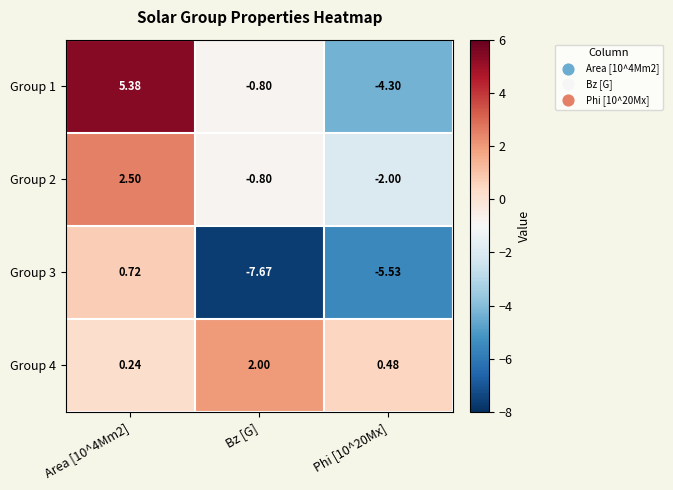

Is the value of Group 3 at Phi [10^20Mx] greater than the value of Group 2 at Bz [G]?

No